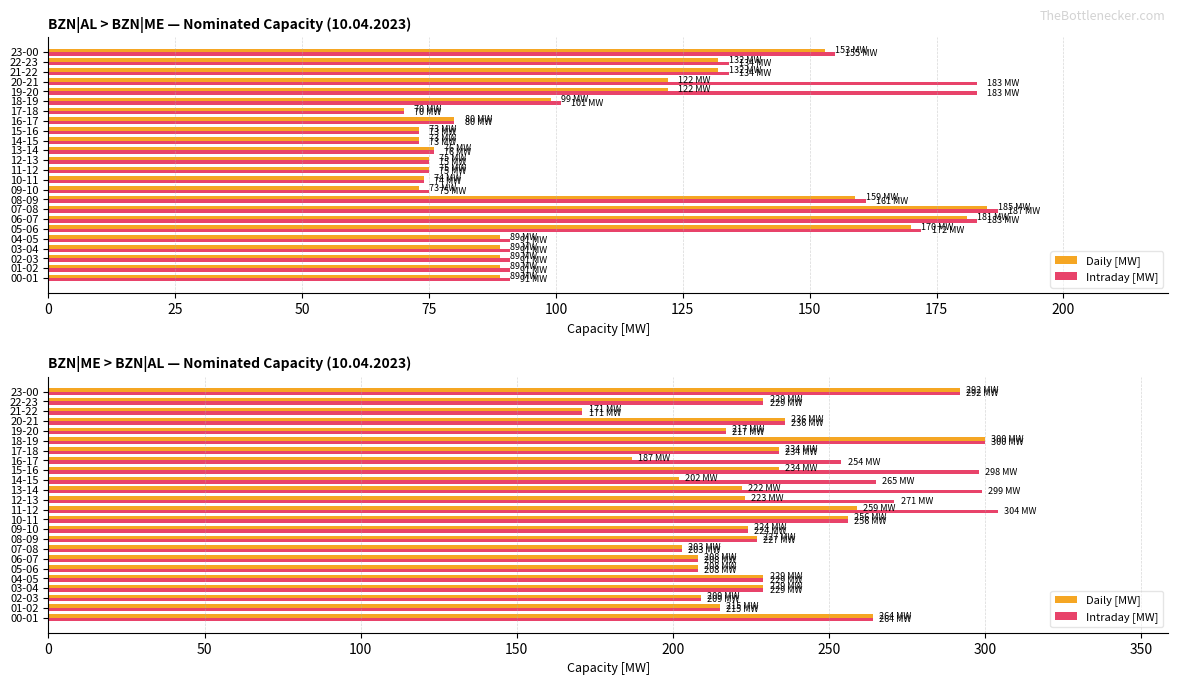

Is the value of Intraday [MW] at 14-15 greater than the value of Daily [MW] at 15-16?

Yes